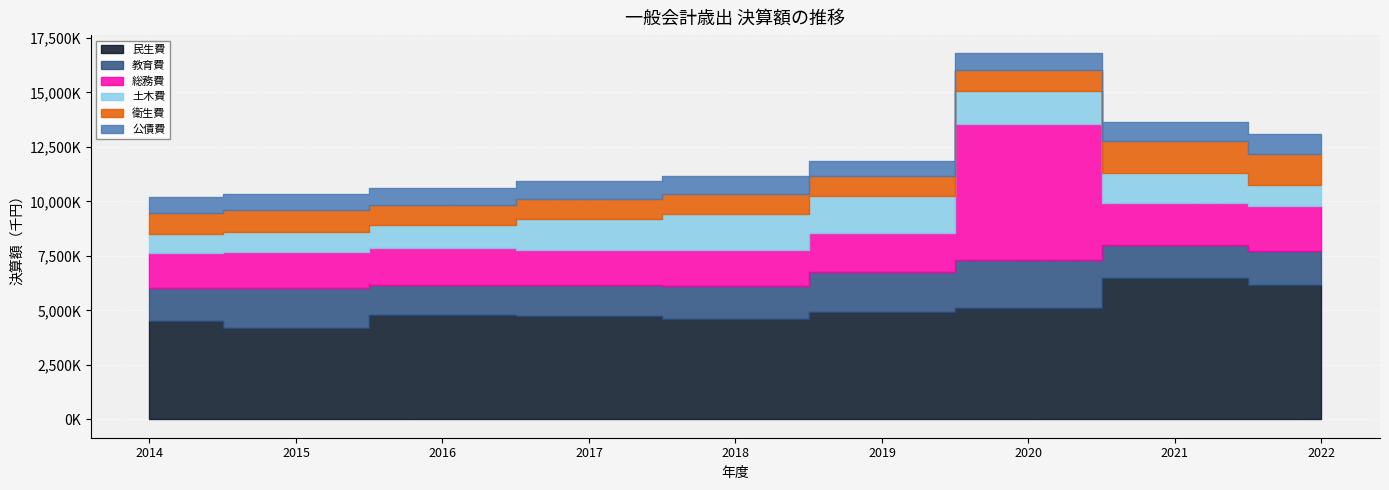

What is the difference between the second highest and second lowest values in the 公債費 series?

97787